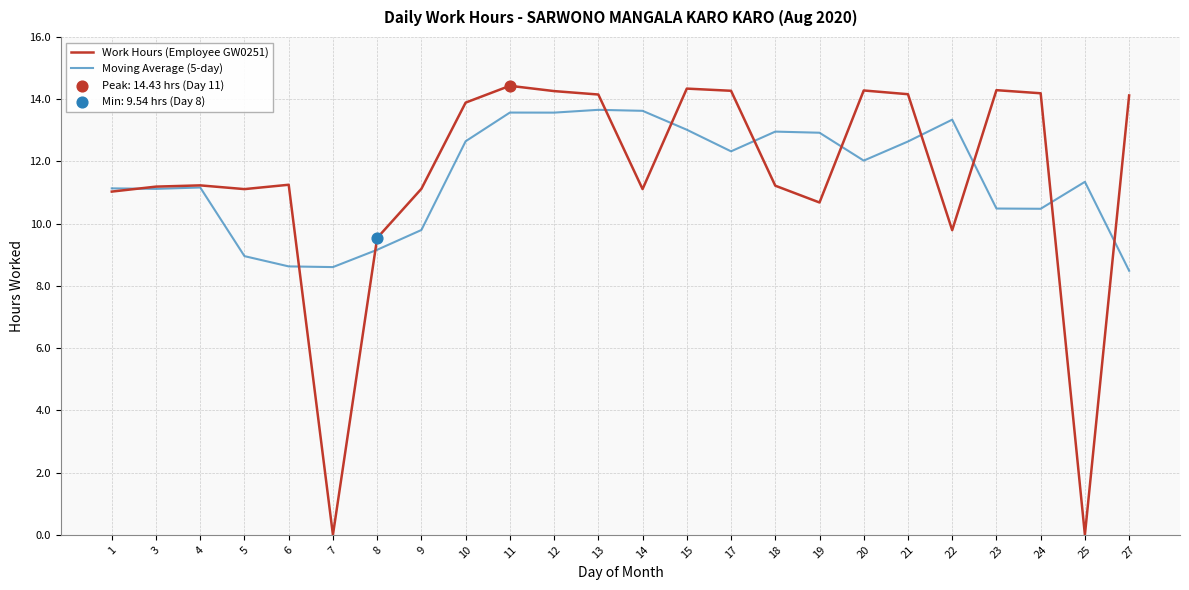

What is the total value across all series at 17?

26.6